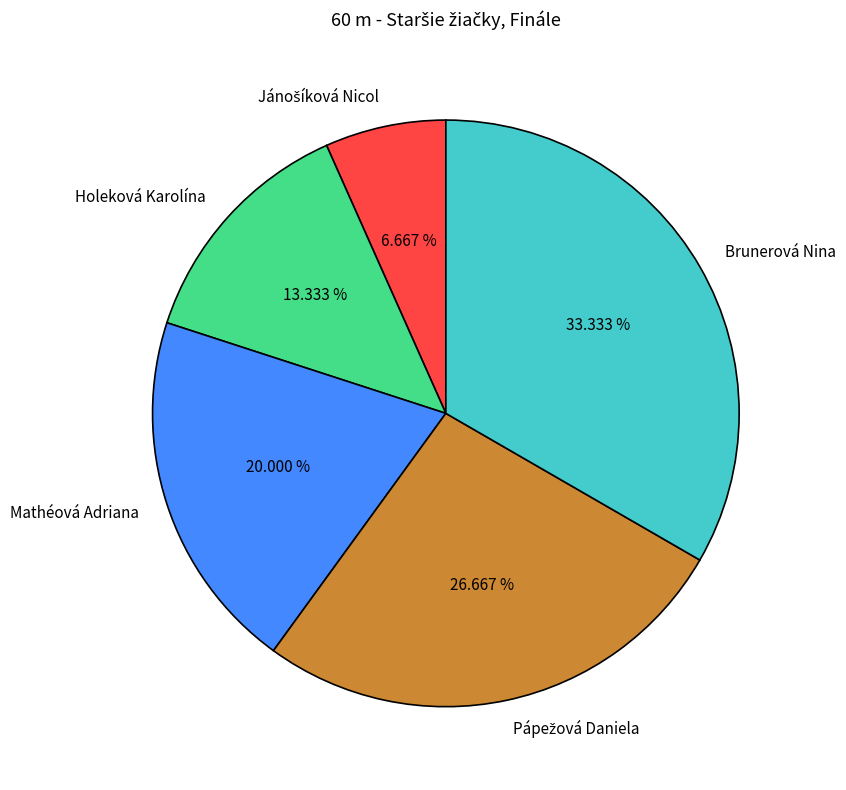

What is the total percentage of Brunerová Nina and Holeková Karolína?

46.7%